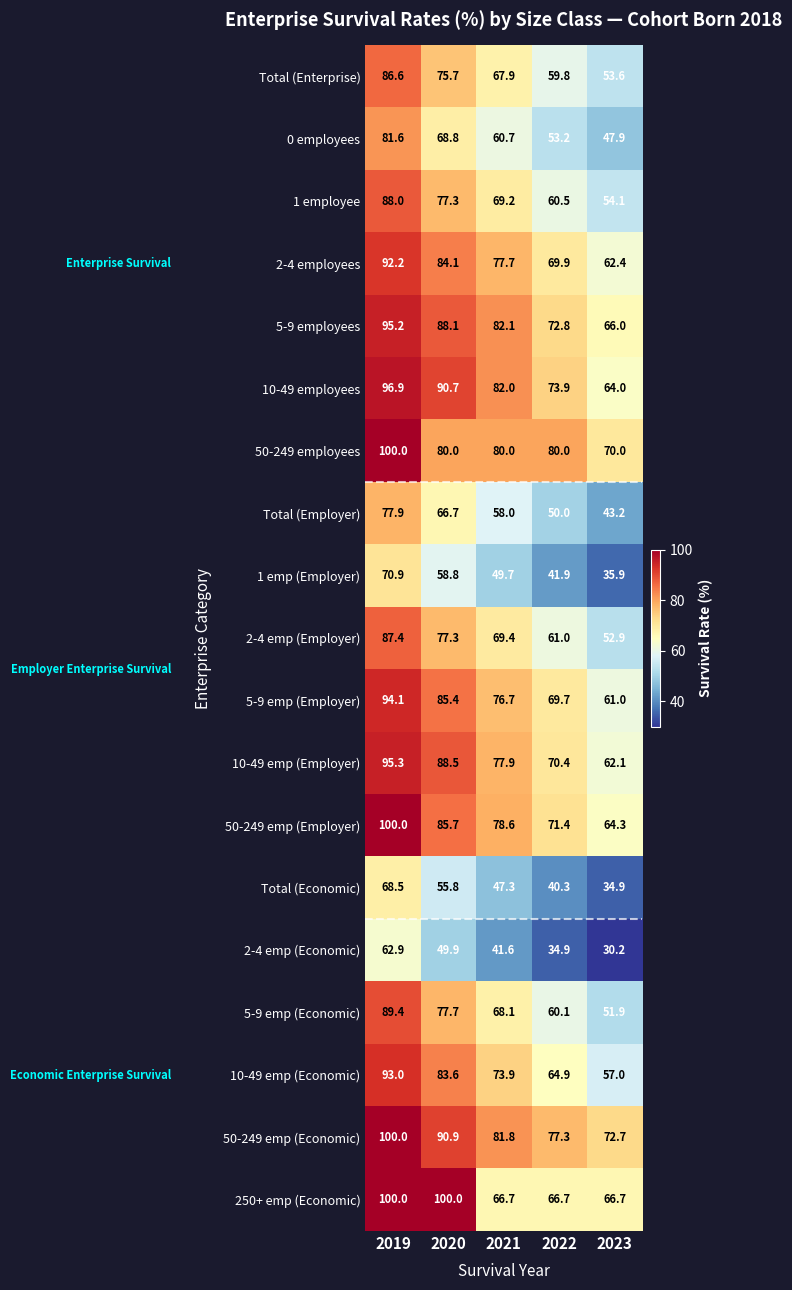

Which category has the lowest value across all series?

2023